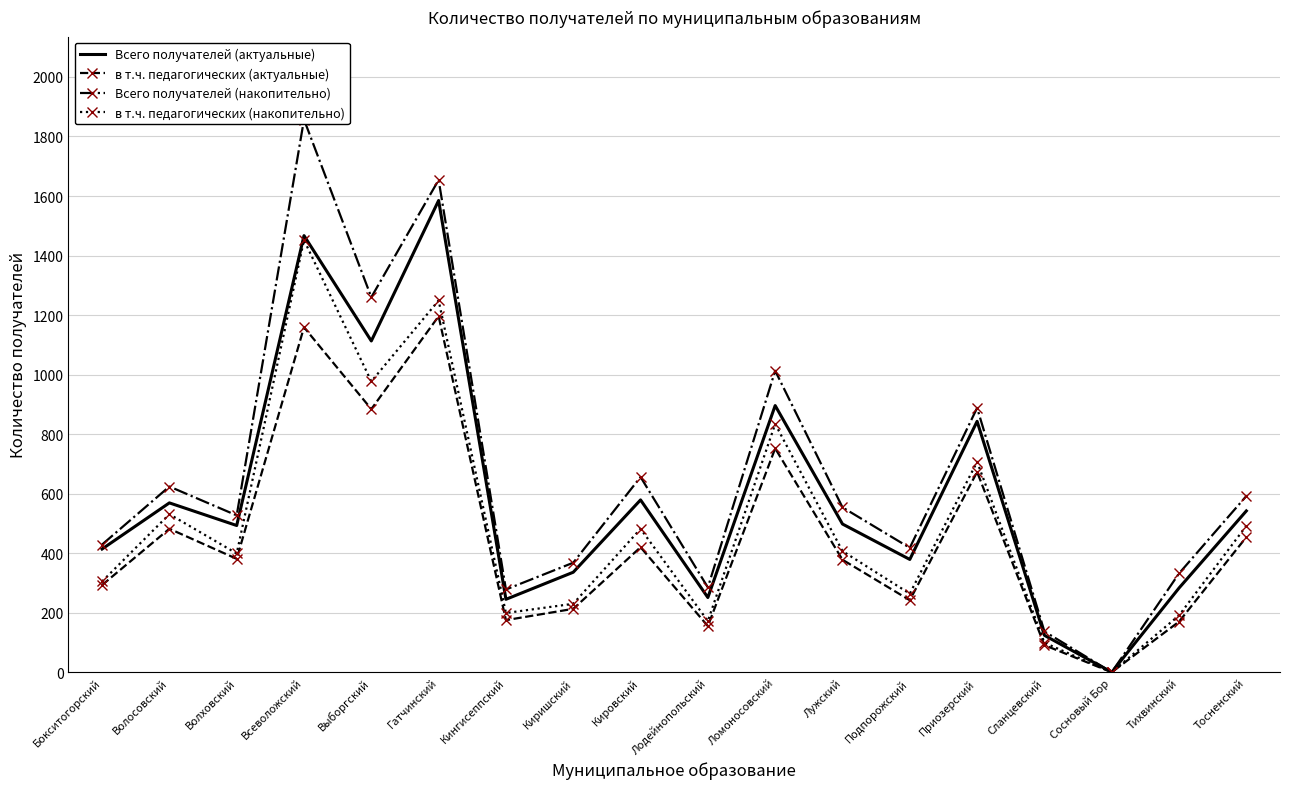

Which category has the lowest value across all series?

Сосновый Бор